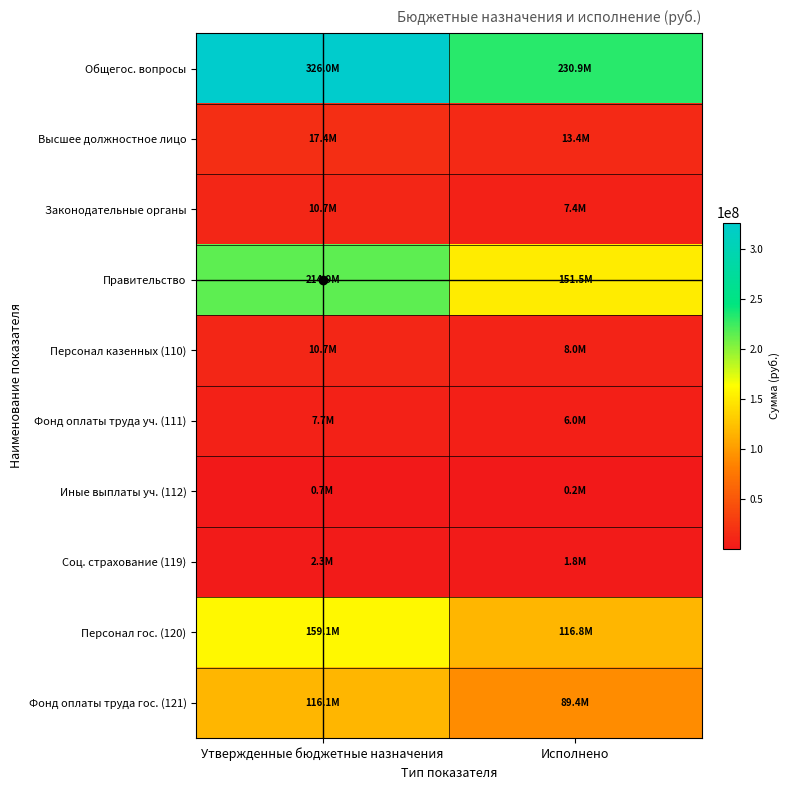

Which series has the largest range (max minus min)?

Общегос. вопросы